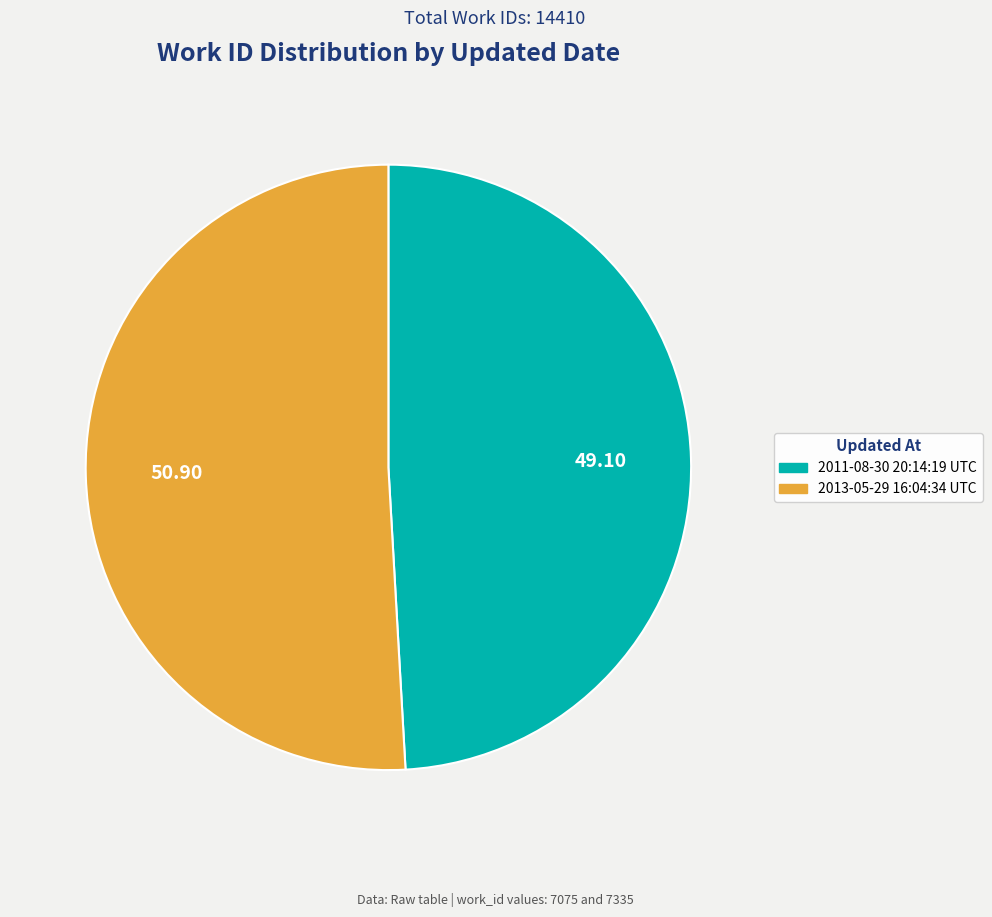

Rank the categories by value from lowest to highest.

2011-08-30 20:14:19 UTC, 2013-05-29 16:04:34 UTC